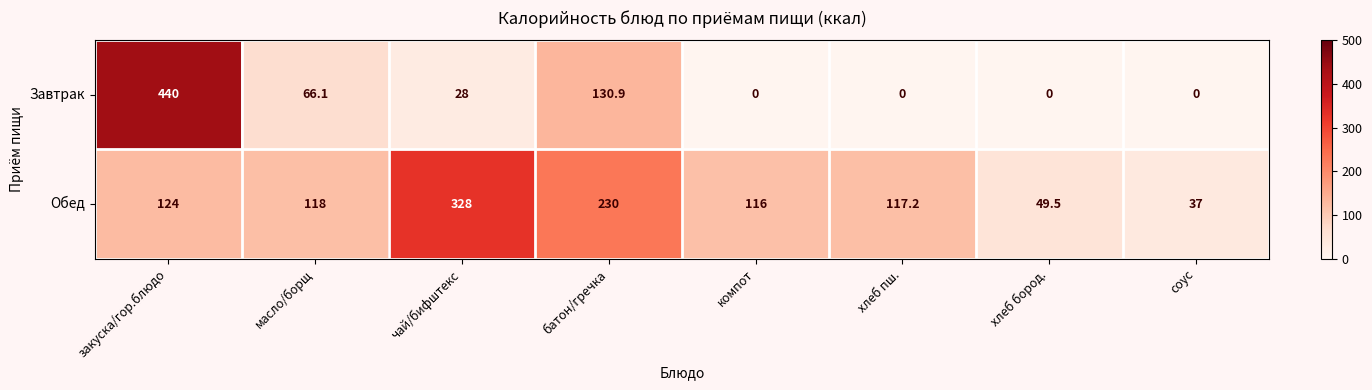

What is the sum of the Обед values at хлеб бород. and батон/гречка?

279.5